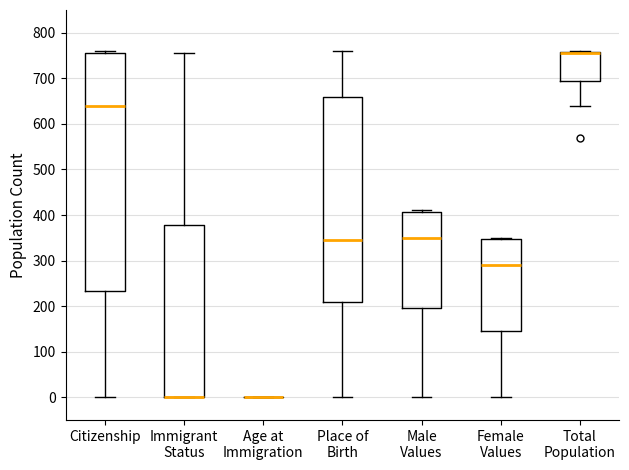

Comparing the boxes themselves (not the whiskers), which one is the tallest?

Citizenship